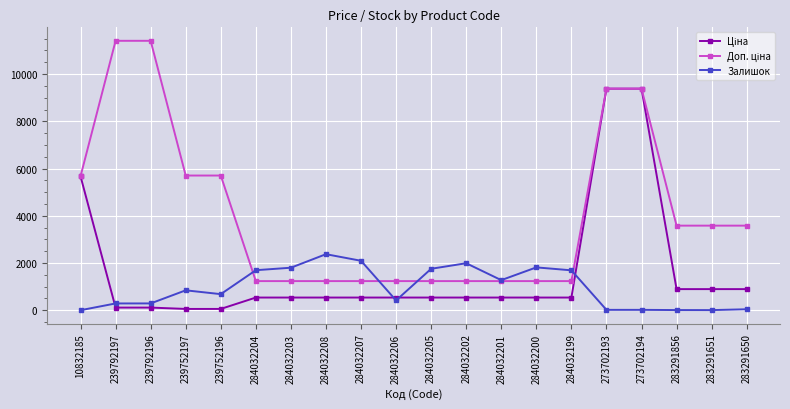

Does the chart have visible grid lines?

Yes